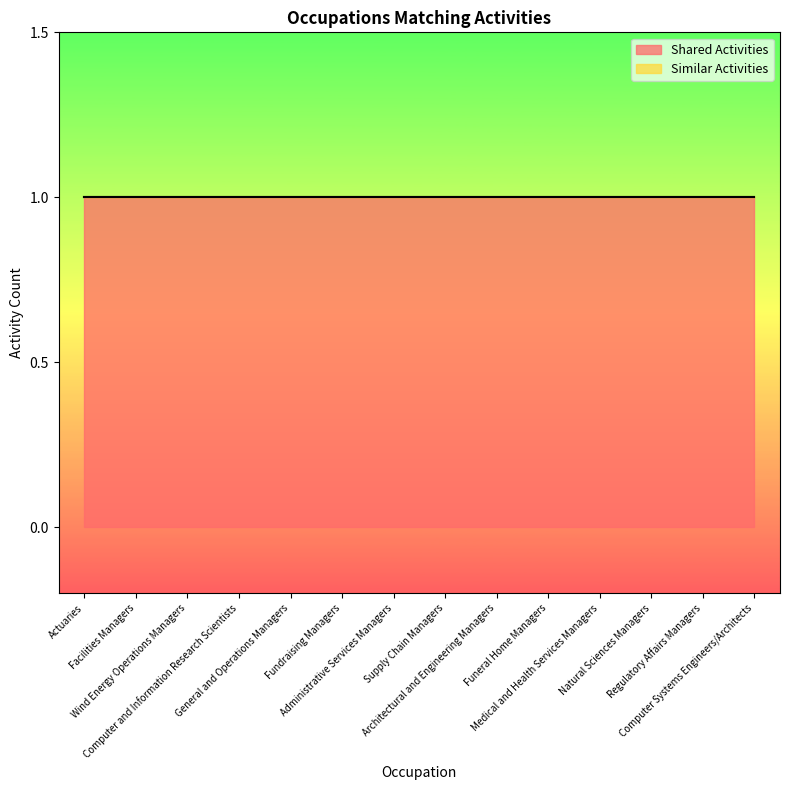

True or false: Shared Activities and Similar Activities intersect in this chart.

False